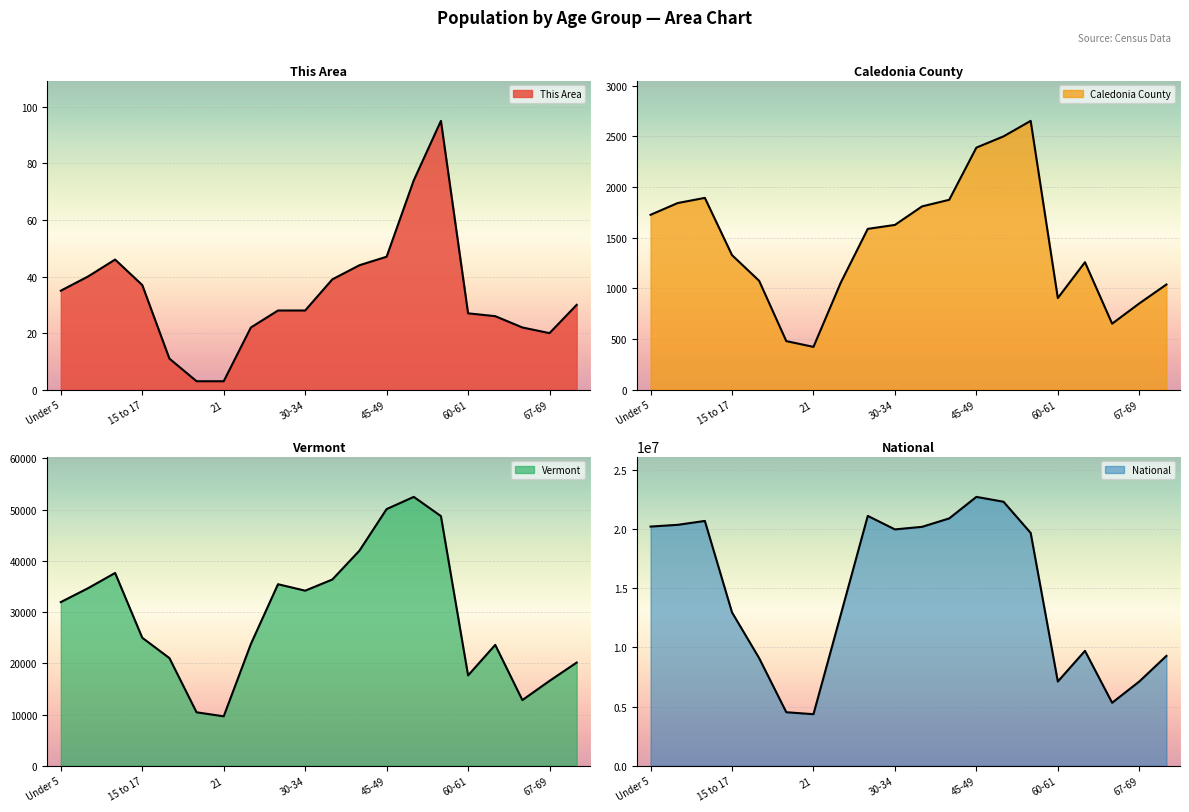

Where does the National series first go above 19664805?

Under 5